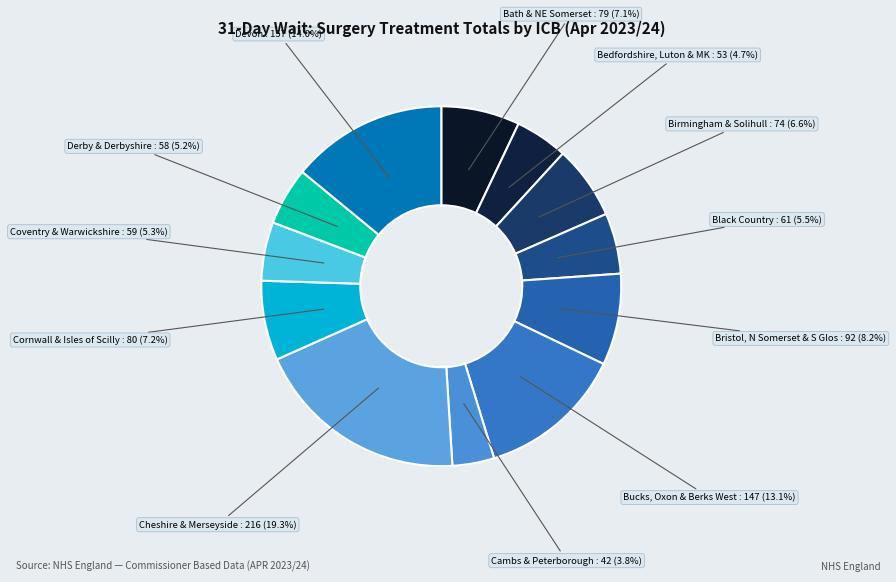

To the nearest percent, what is the difference between the largest and smallest slice percentages?

16%